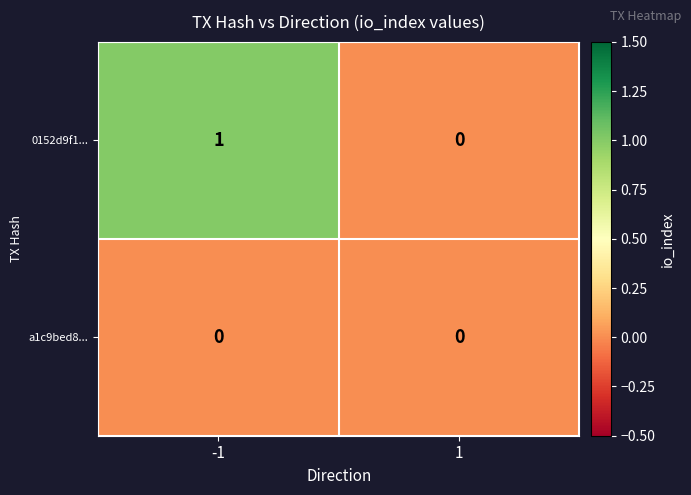

Which series has the largest range (max minus min)?

0152d9f1...